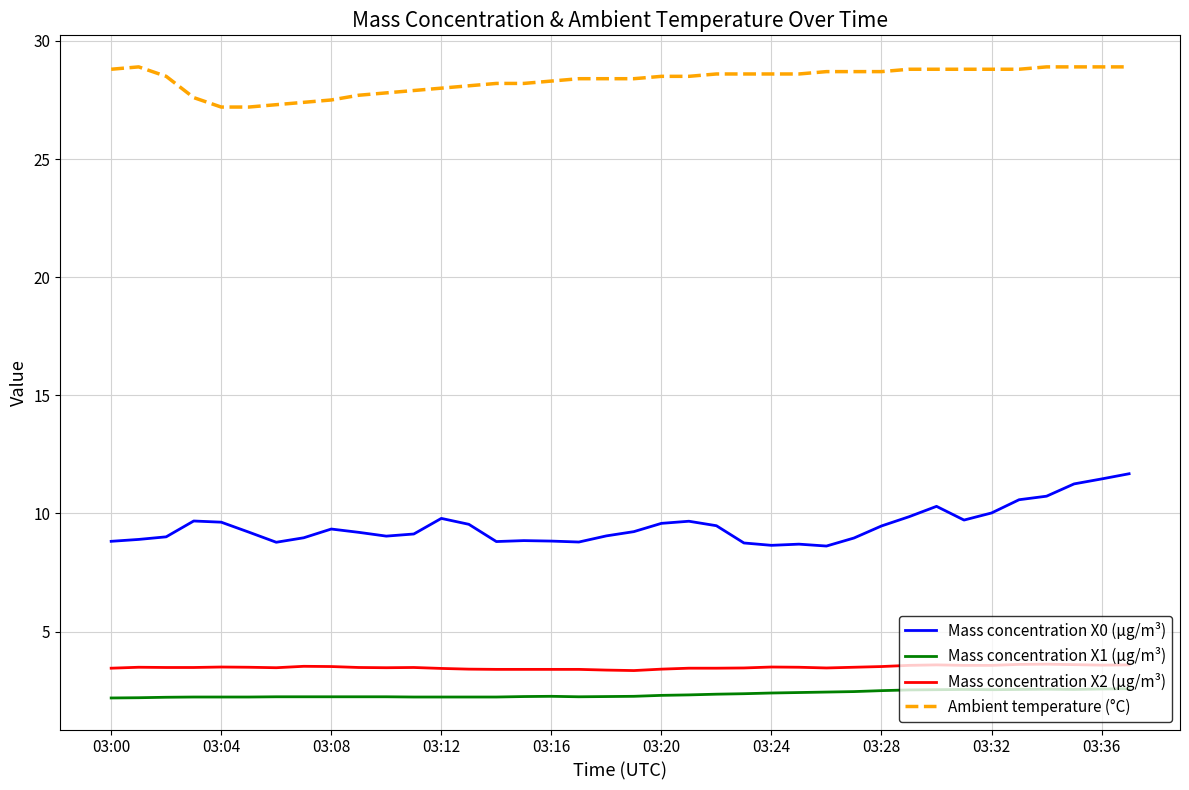

What is the difference between the maximum and minimum values in the Ambient temperature (°C) series?

1.7